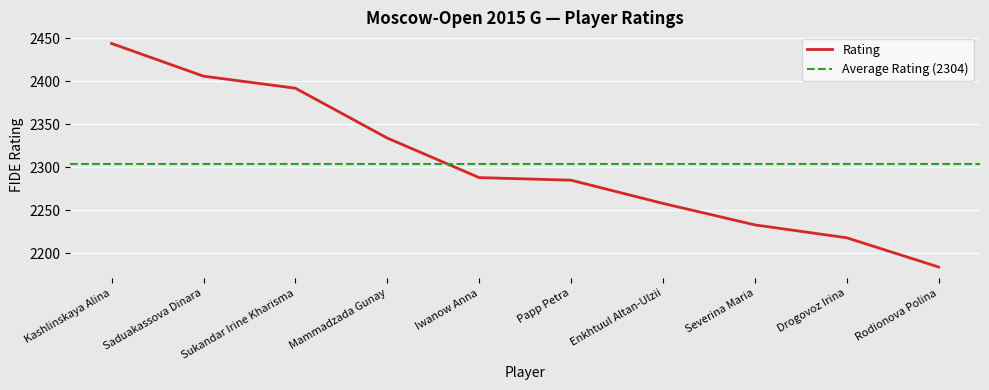

The chart shows a value of 2392 at Sukandar Irine Kharisma. True or false?

True